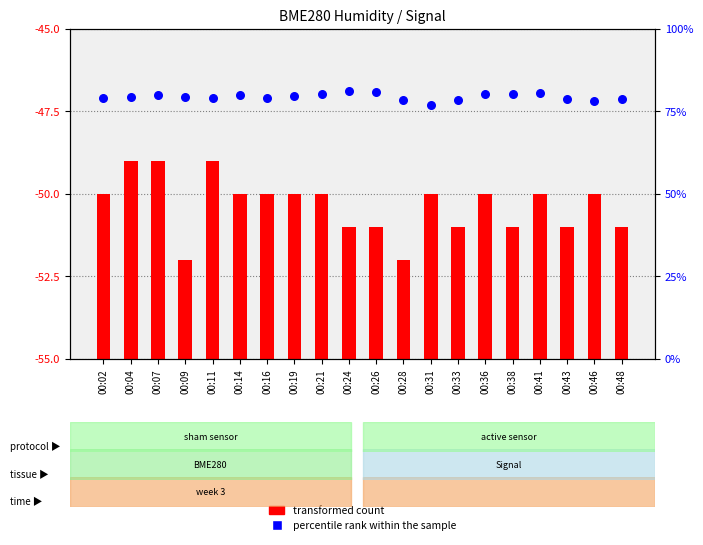

Which series has the largest total across all categories?

percentile rank within the sample